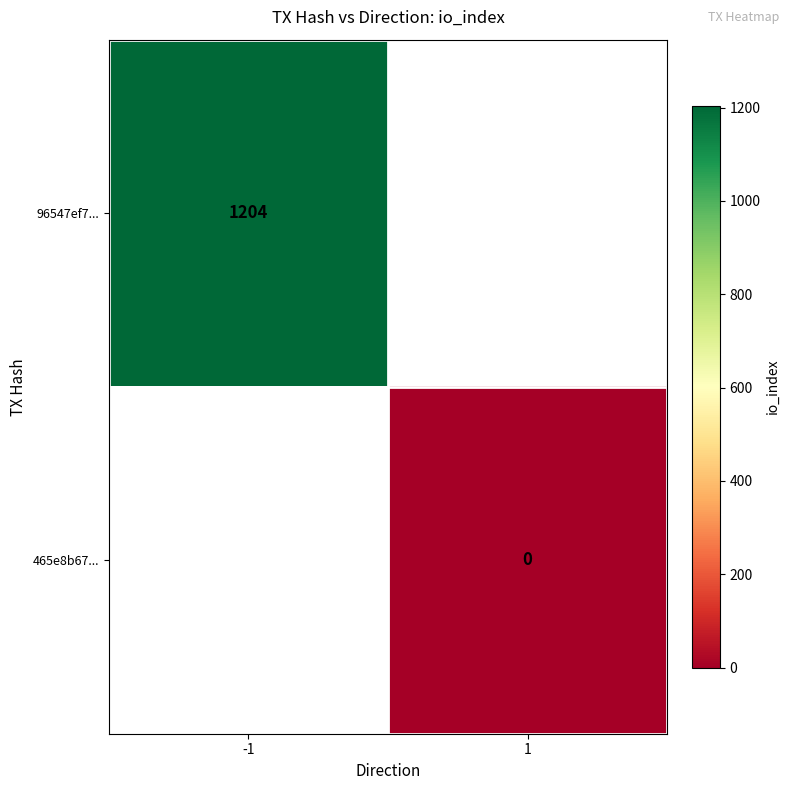

What is the greatest value displayed?

1204.0